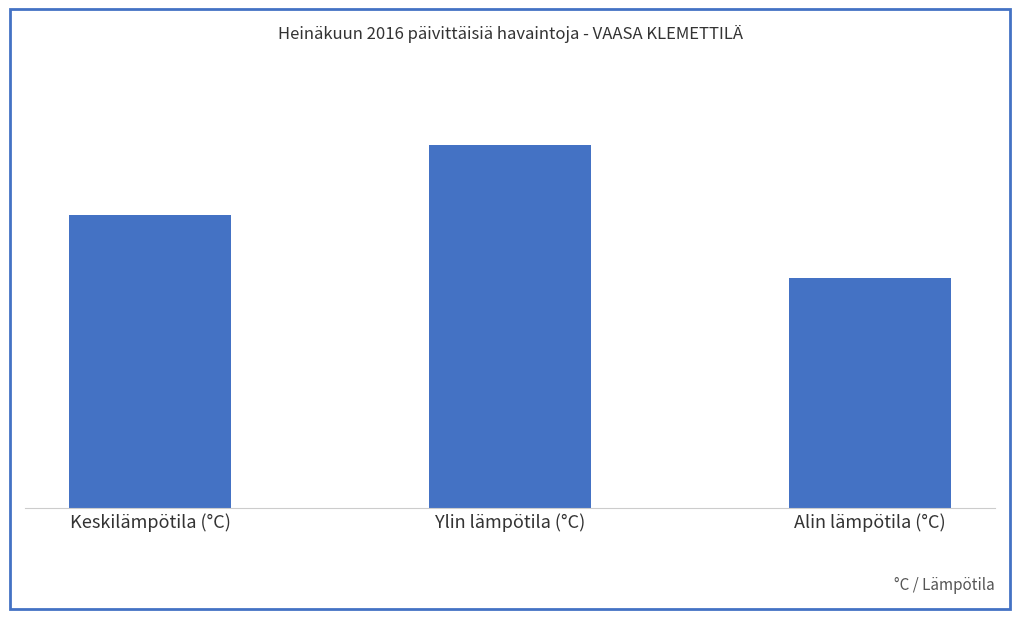

Rank the categories by value from lowest to highest.

Alin lämpötila (°C), Keskilämpötila (°C), Ylin lämpötila (°C)